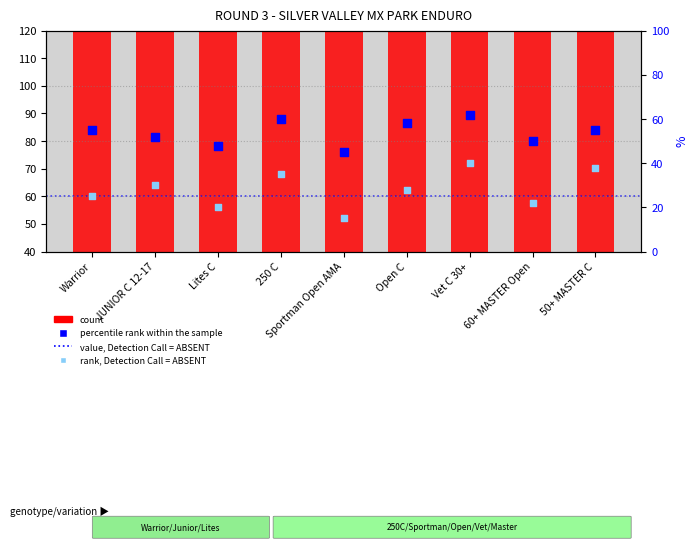

Which series has the widest spread of Y values?

count